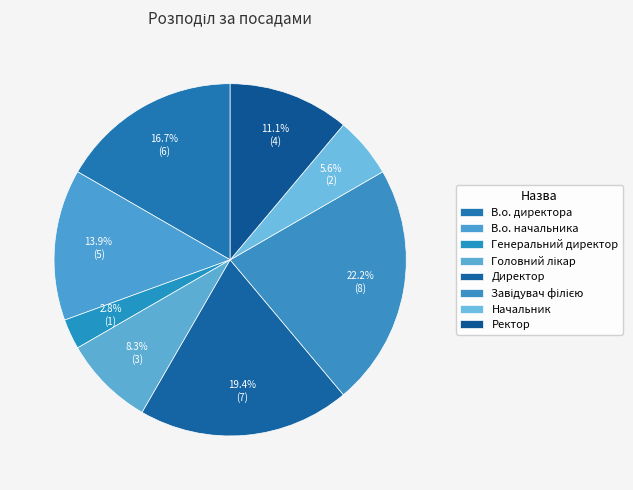

To the nearest percent, what is the average slice percentage?

12%